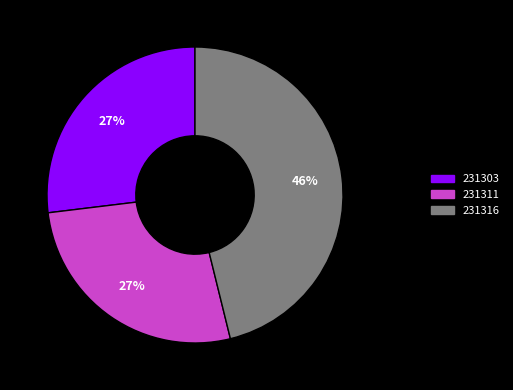

What is the ratio of the value at 231303 to the value at 231316?

0.6